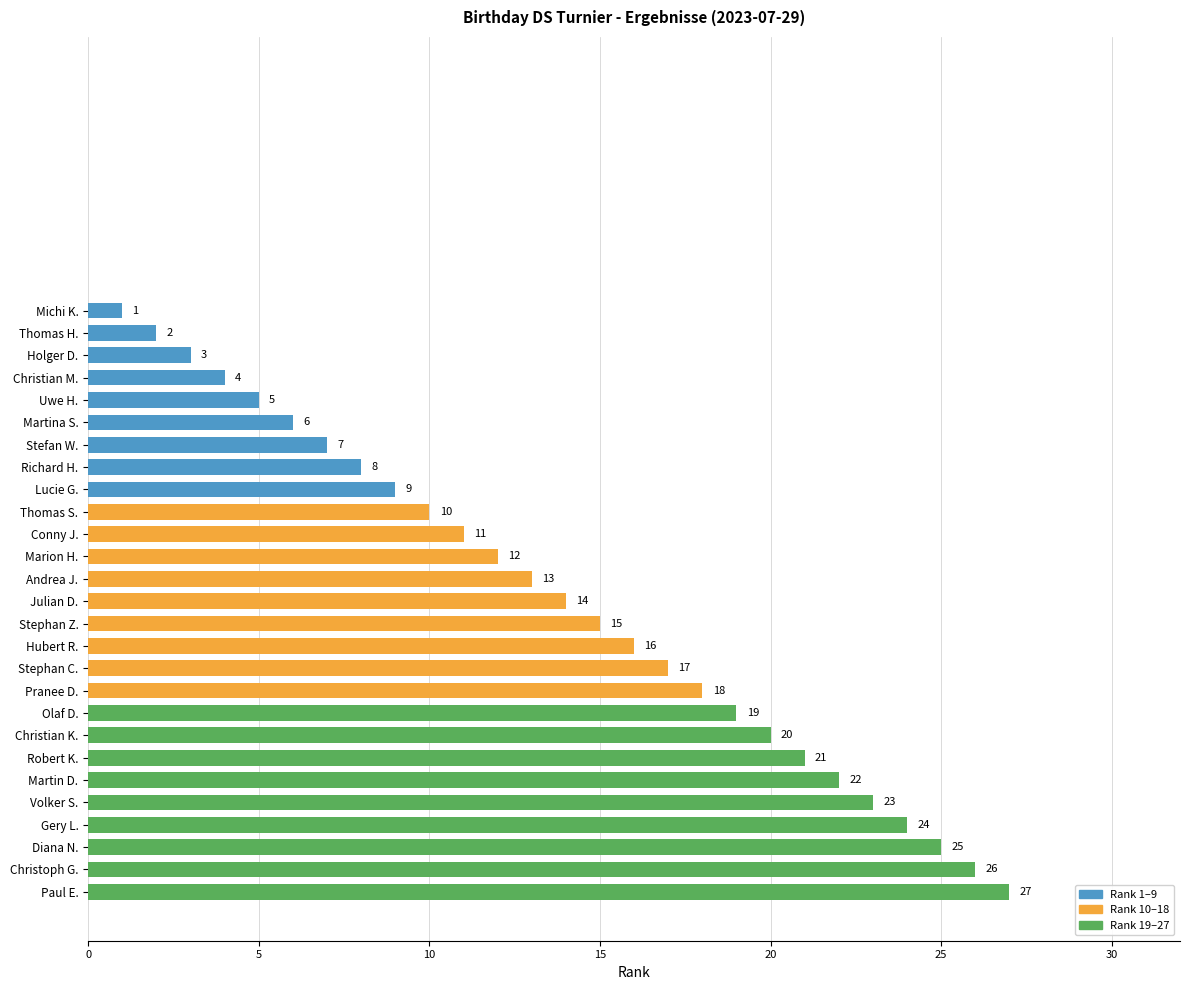

True or false: the data shows 19 at Olaf D..

True